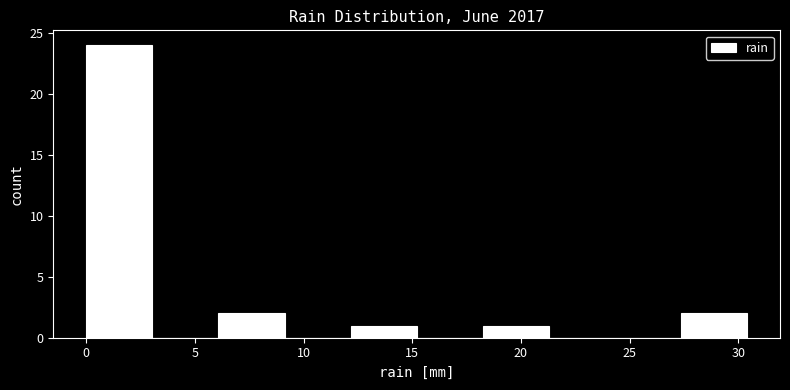

How tall is the bar that spans 0.0 to 3.0 on the x-axis? Neither the bar edges nor the heights are printed on the chart, so give them approximately, as read against the axes.

24